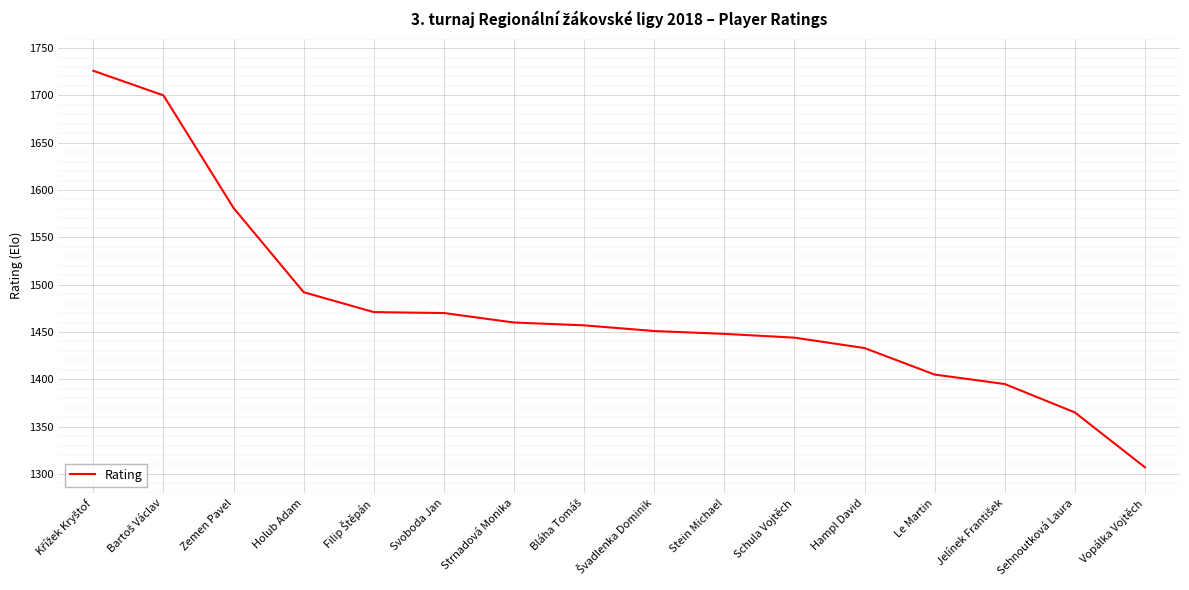

The value at Vopálka Vojtěch is 1307. True or false?

True